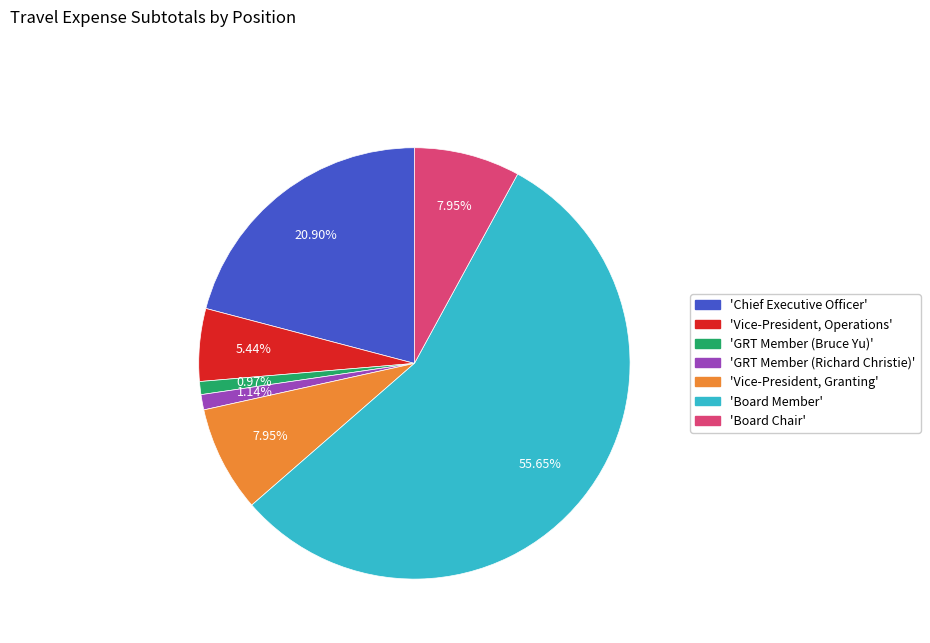

Is there any slice that represents more than half of the pie?

Yes